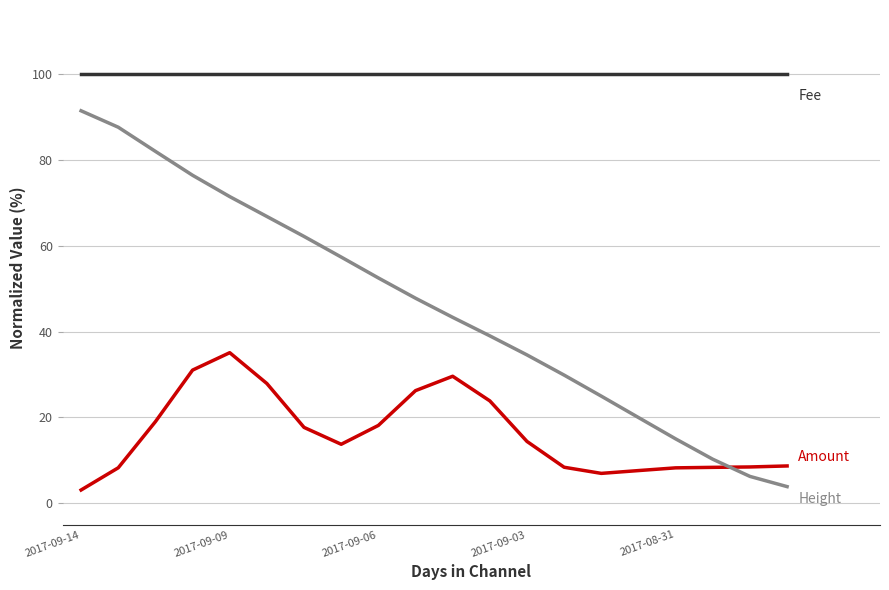

What is the minimum value shown in the chart?

3.1